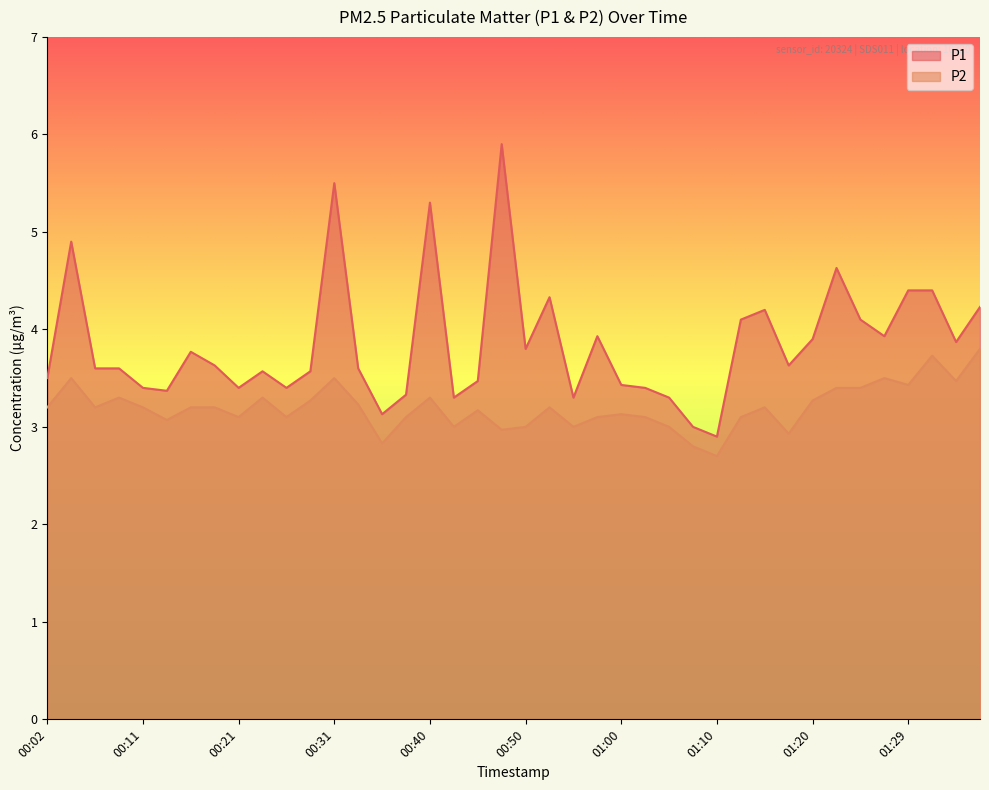

In P2, how many points are higher than both neighbors (excluding endpoints)?

11